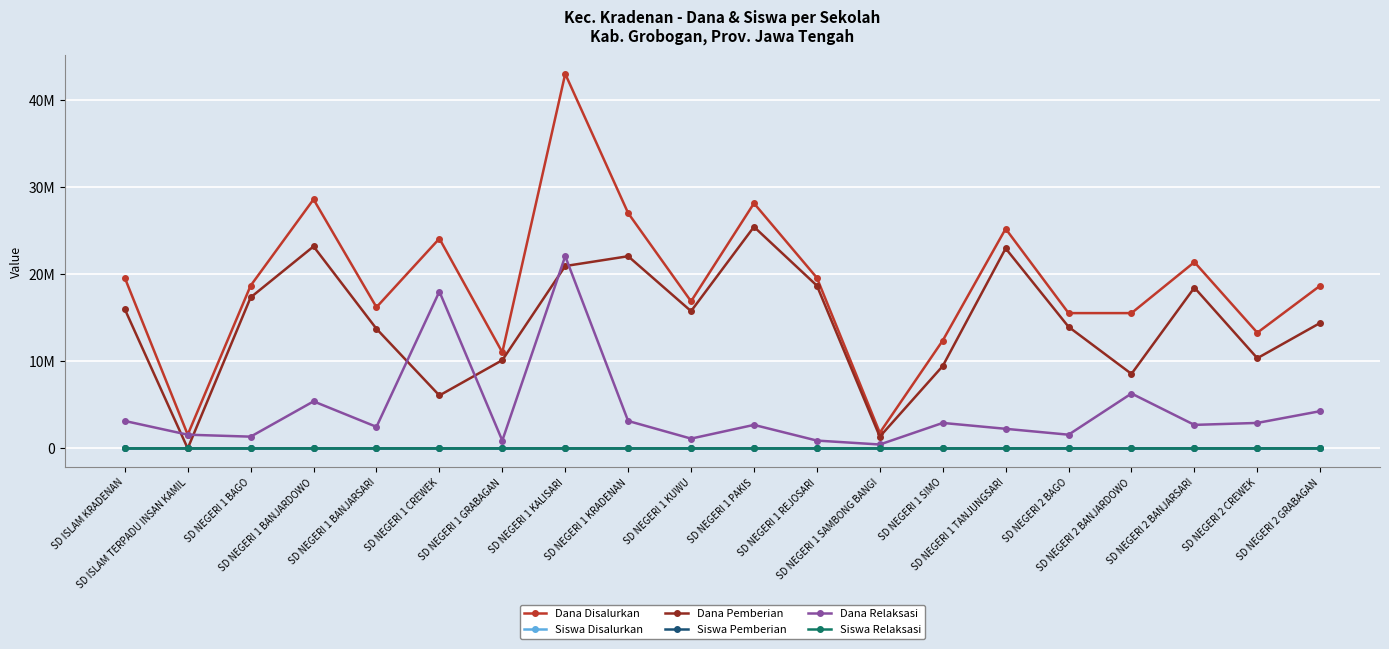

What is the difference between the Dana Relaksasi values at SD NEGERI 2 GRABAGAN and SD NEGERI 1 KALISARI?

17775000